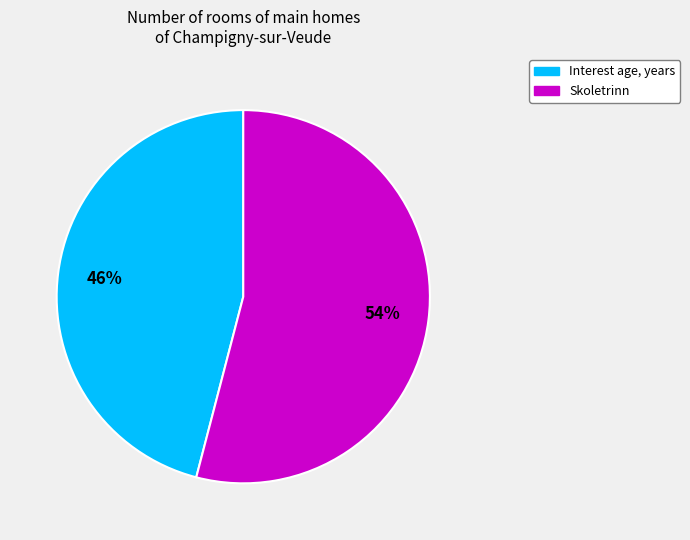

To the nearest percent, what is the combined percentage of Interest age, years and Skoletrinn?

100%